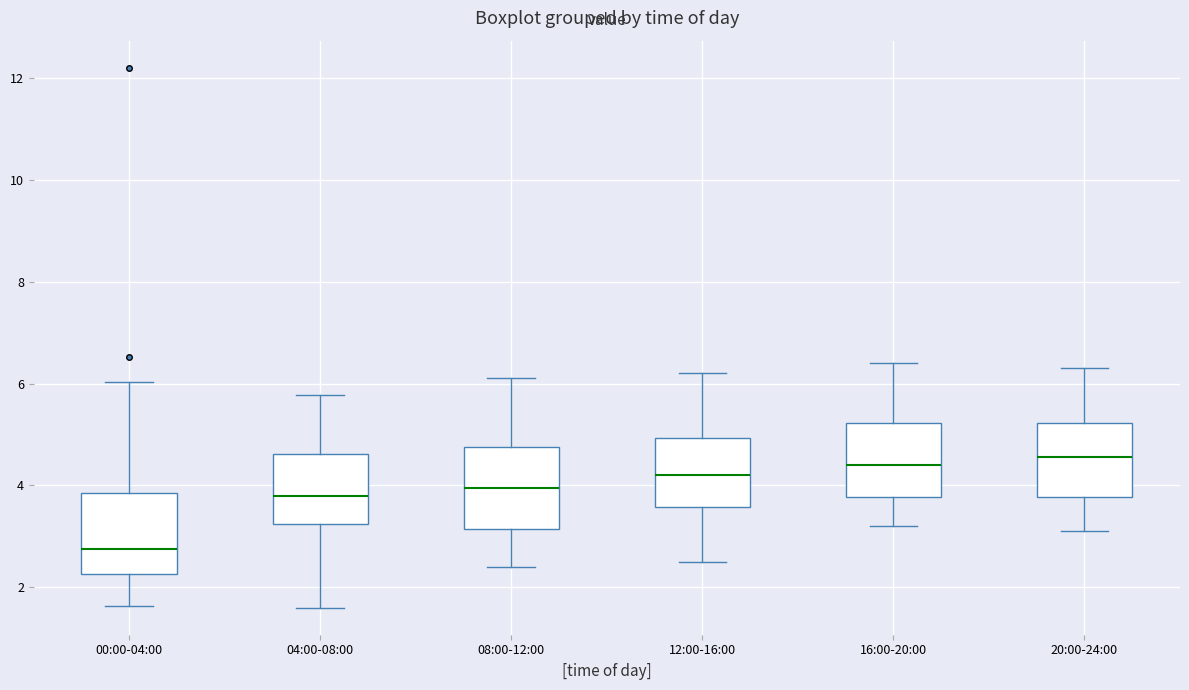

Reading left to right, read every box against the y-axis: the position of its median line, the range the box covers, and the ends of its whiskers. The values are not printed on the chart, so give them approximately, as read against the axis.

00:00-04:00: median 2.8, box 2.2 to 3.8, whiskers 1.6 to 6.0
04:00-08:00: median 3.8, box 3.2 to 4.6, whiskers 1.6 to 5.8
08:00-12:00: median 4.0, box 3.2 to 4.8, whiskers 2.4 to 6.2
12:00-16:00: median 4.2, box 3.6 to 5.0, whiskers 2.6 to 6.2
16:00-20:00: median 4.4, box 3.8 to 5.2, whiskers 3.2 to 6.4
20:00-24:00: median 4.6, box 3.8 to 5.2, whiskers 3.2 to 6.4